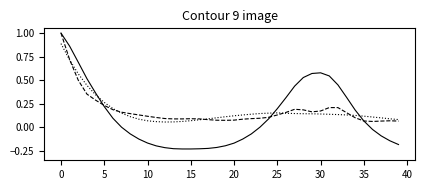

What is the maximum value shown in the chart?

1.0